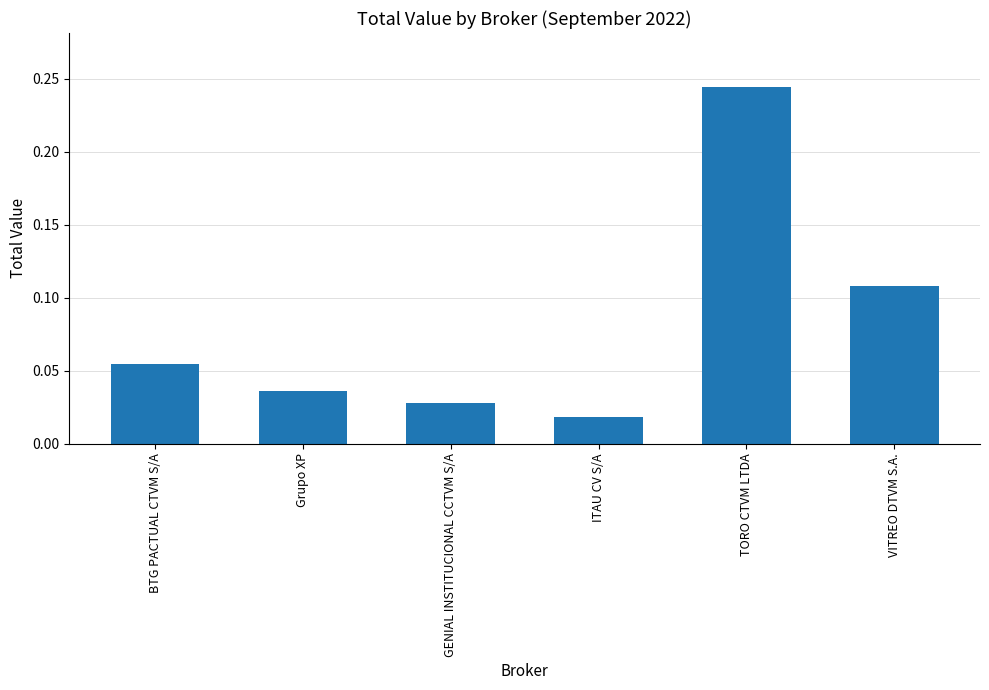

What is the sum of all values?

0.5